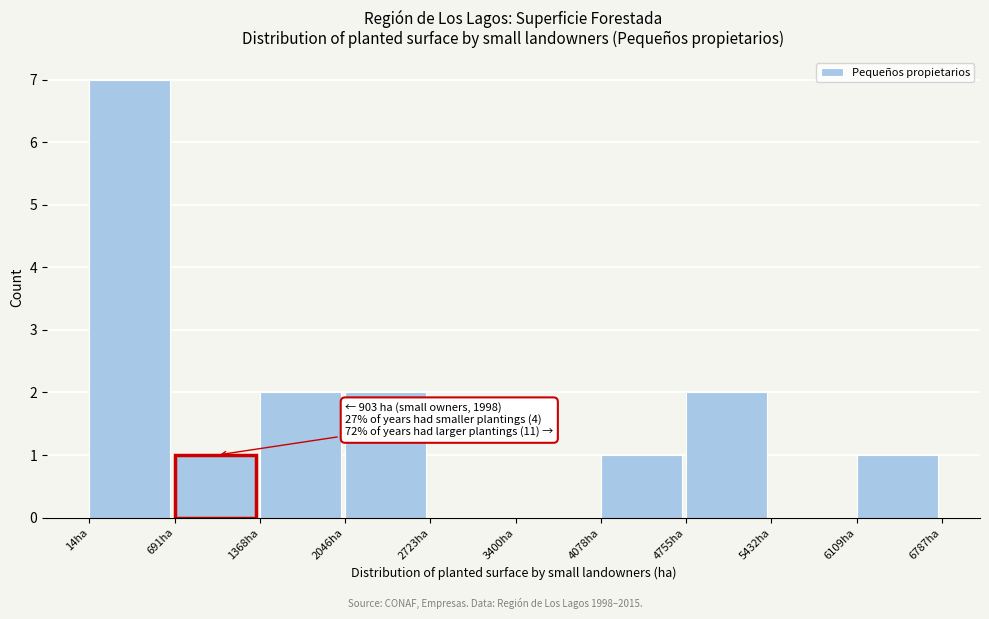

Over which range of the x-axis is the bar tallest?

0 to 700